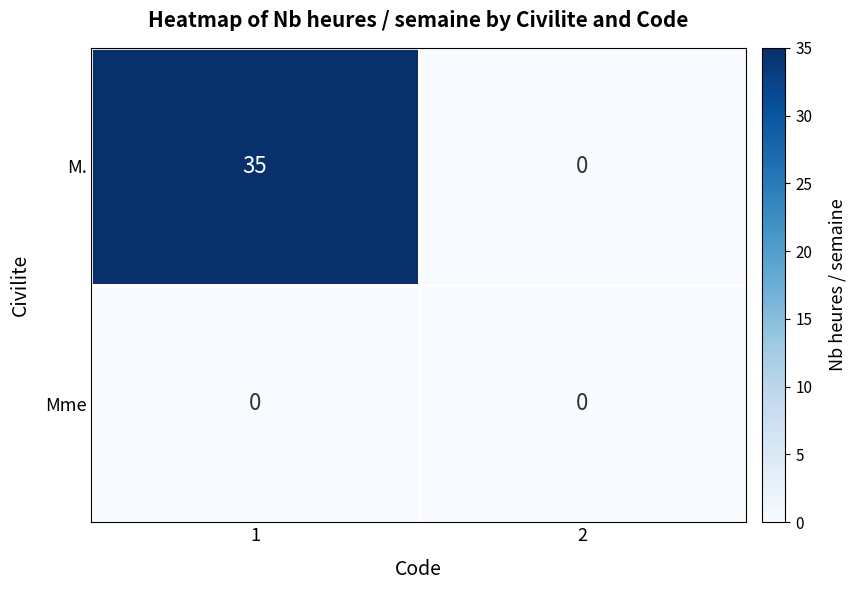

How many data points does each series have?

2